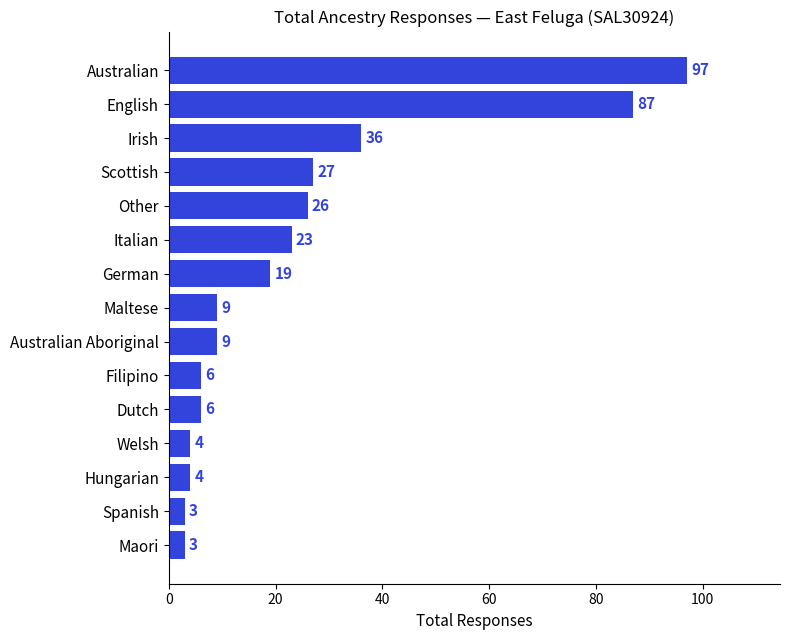

How many bars are there in total?

15